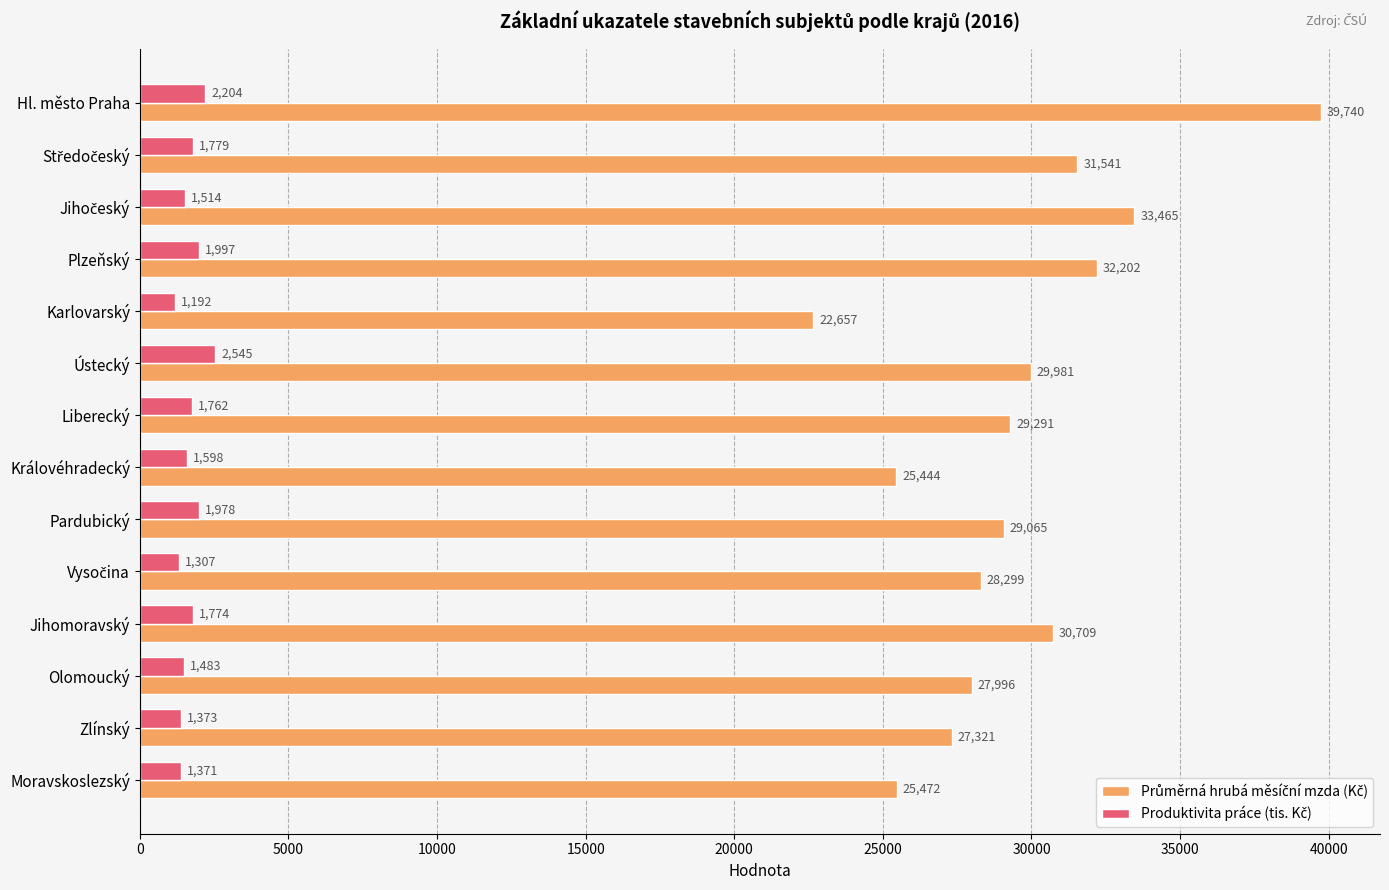

At how many categories does at least one series exceed 20551?

14